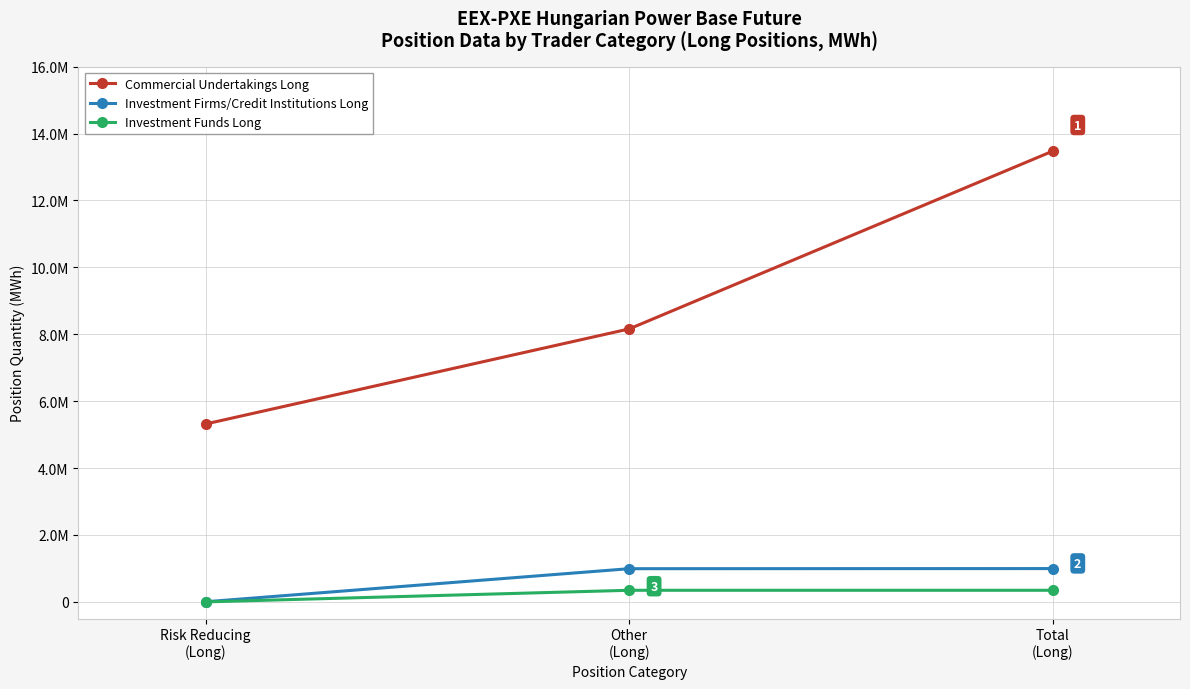

What is the difference between the maximum and minimum values in the Commercial Undertakings Long series?

8159246